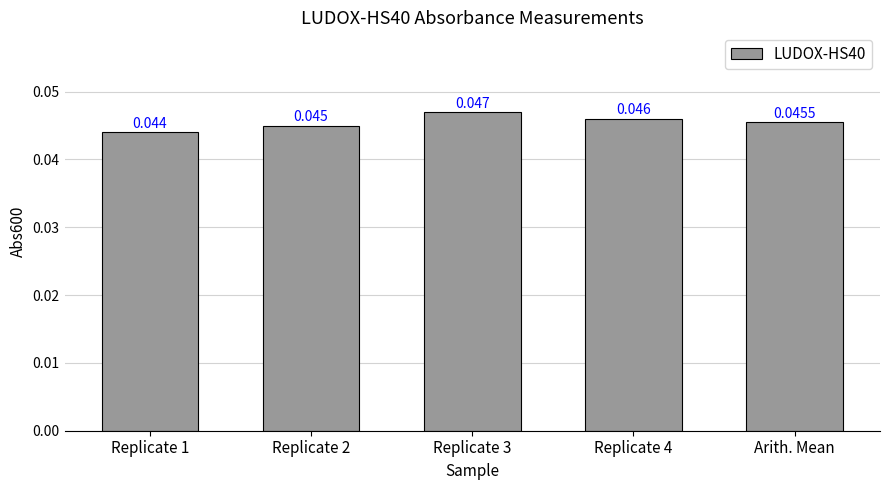

What is the sum of all values?

0.2